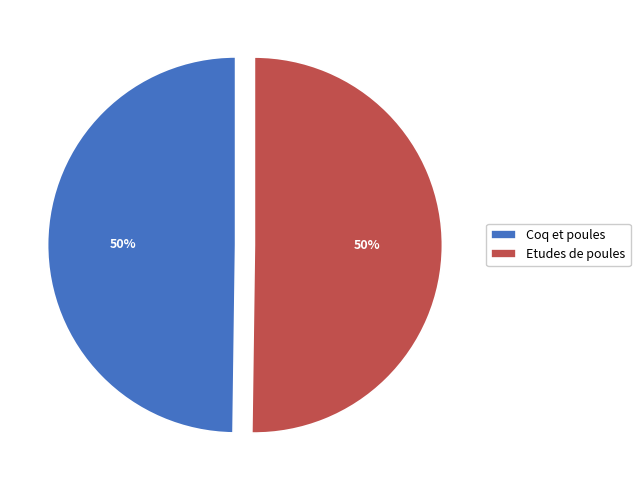

Count the number of slices in the pie.

2